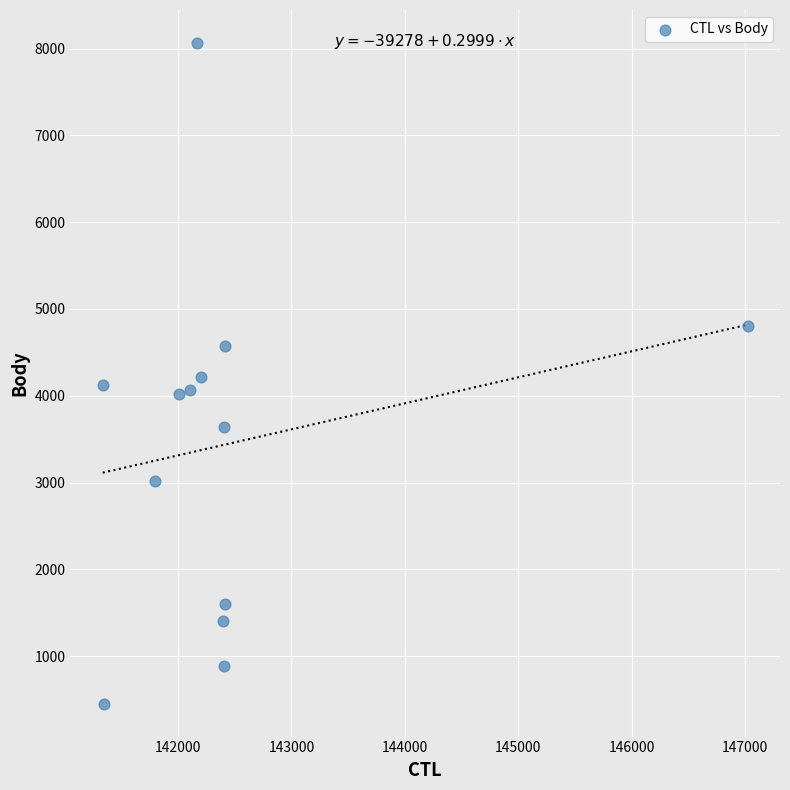

What is the range of Y values (max minus min)?

7611